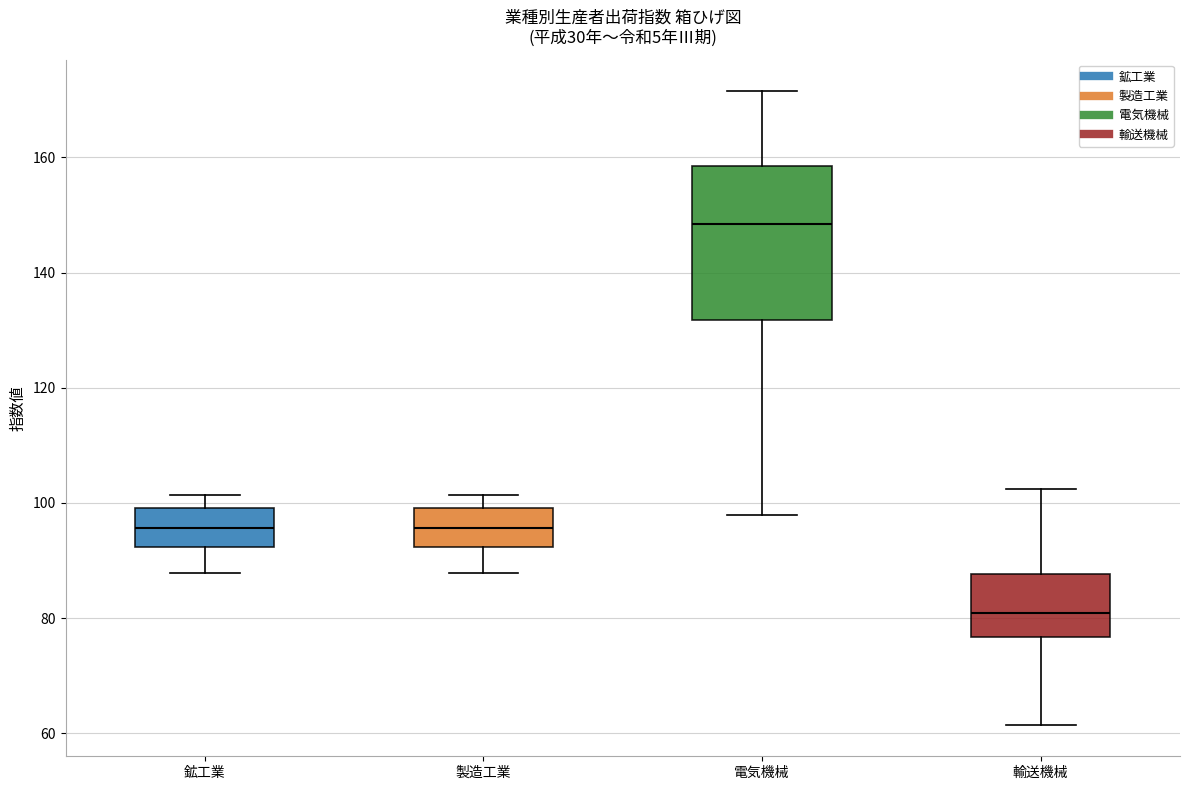

Reading left to right, transcribe this box plot: for each box, give where its median line is, the range the box spans, and where its two whiskers end, as read against the y-axis. The values are not printed on the chart, so give them approximately, as read against the axis.

鉱工業: median 96, box 92 to 100, whiskers 88 to 102
製造工業: median 96, box 92 to 100, whiskers 88 to 102
電気機械: median 148, box 132 to 158, whiskers 98 to 172
輸送機械: median 80, box 76 to 88, whiskers 62 to 102